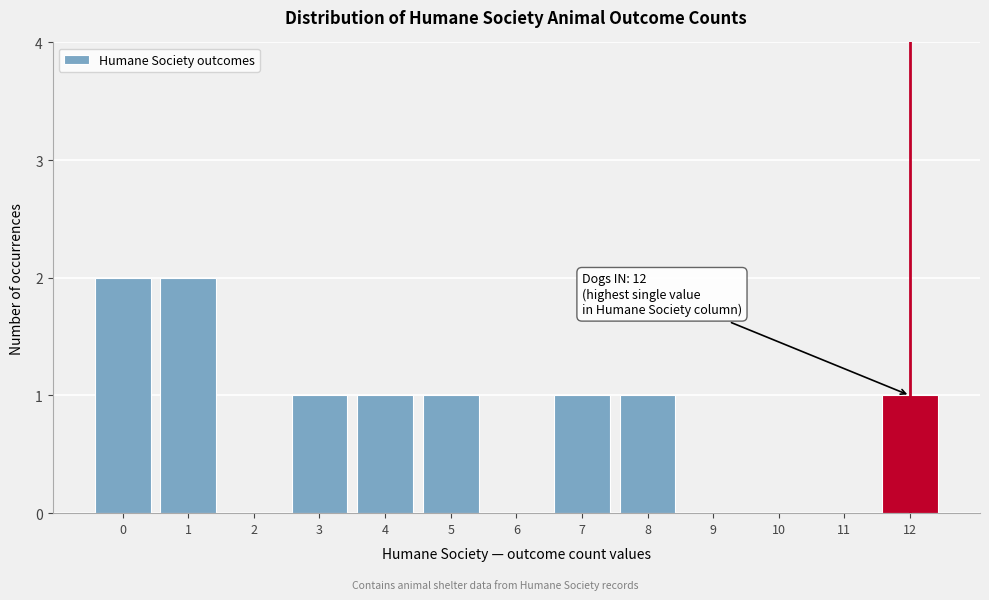

Reading left to right, what are all the values shown in this chart?

0=2	1=2	2=0	3=1	4=1	5=1	6=0	7=1	8=1	9=0	10=0	11=0	12=1